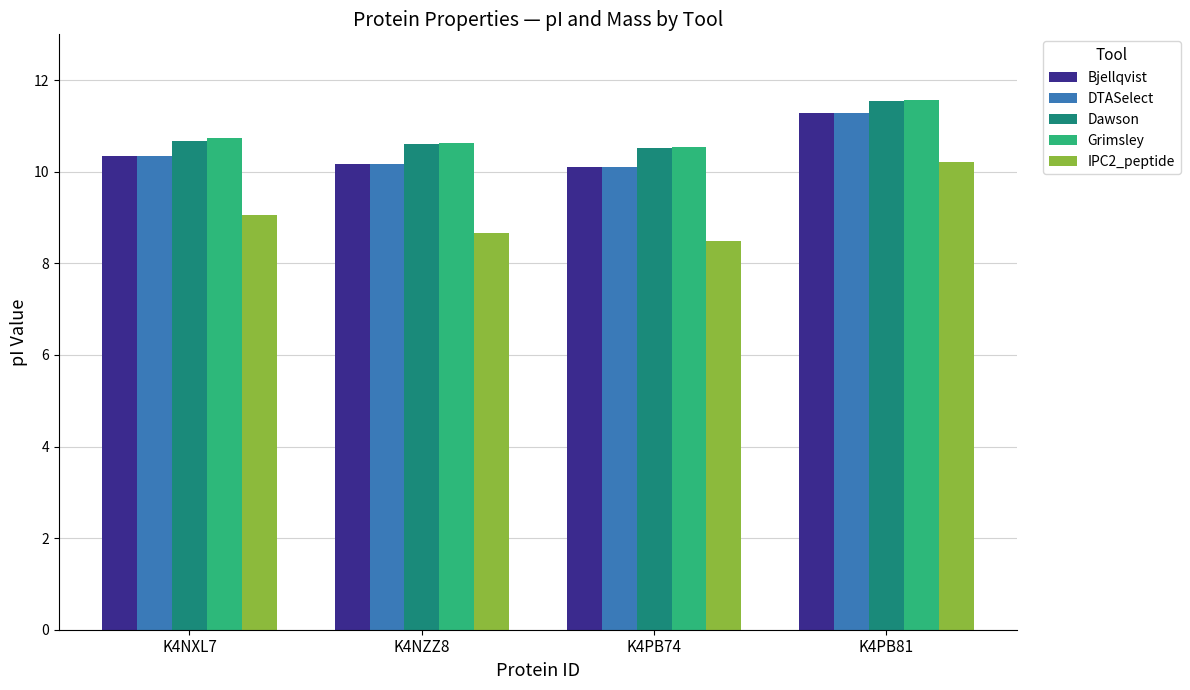

Which series changed the most between K4NXL7 and K4NZZ8?

IPC2_peptide